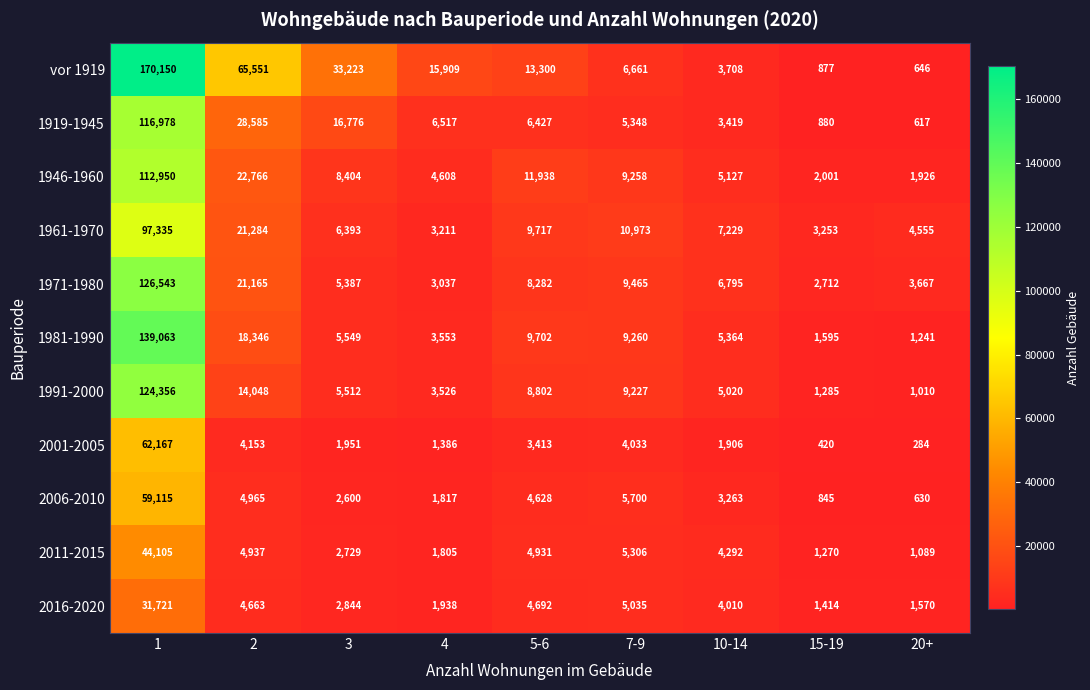

The value of 2011-2015 at 15-19 is 1270. True or false?

True